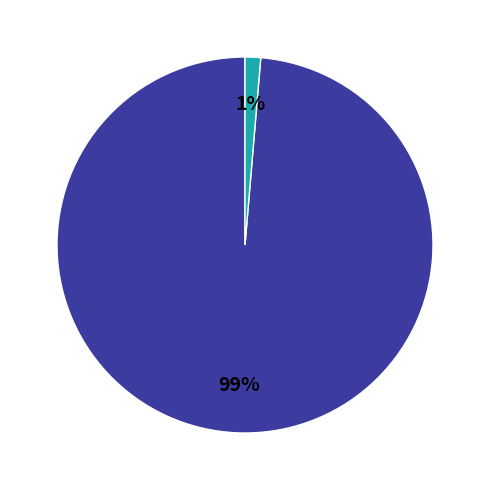

Is there any slice that represents more than half of the pie?

Yes